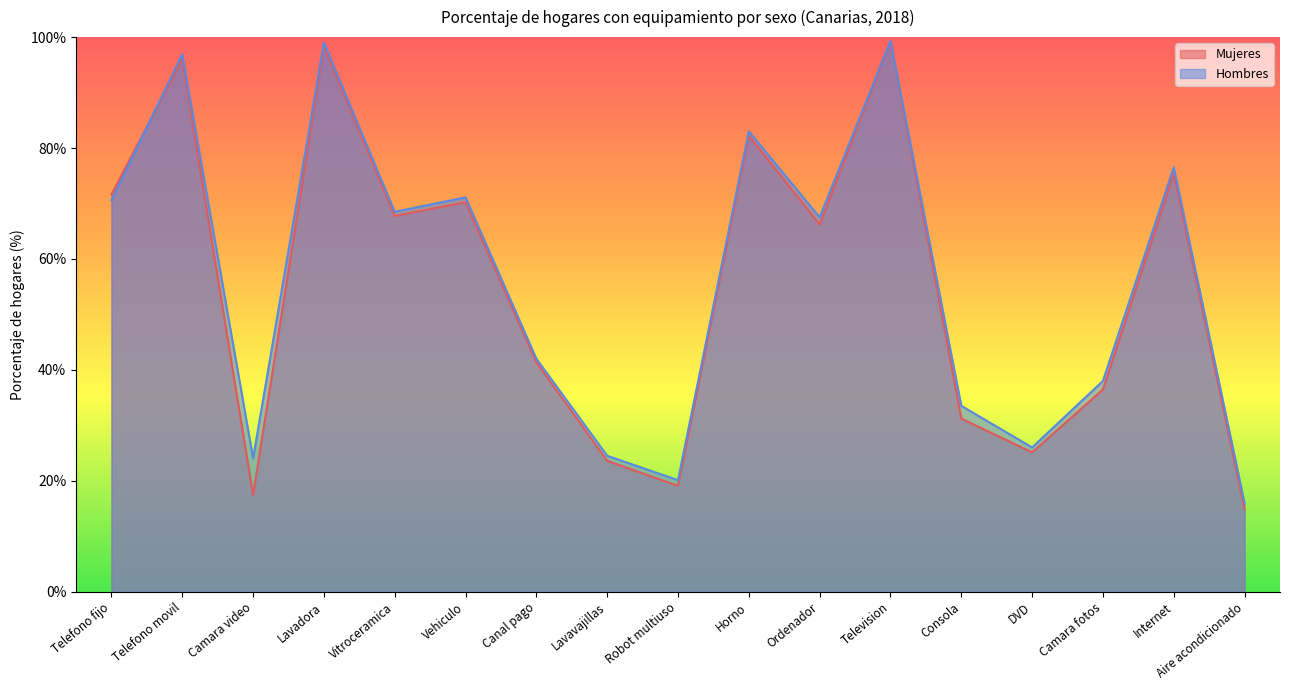

What is the label of the 6th point from the left?

Vehiculo